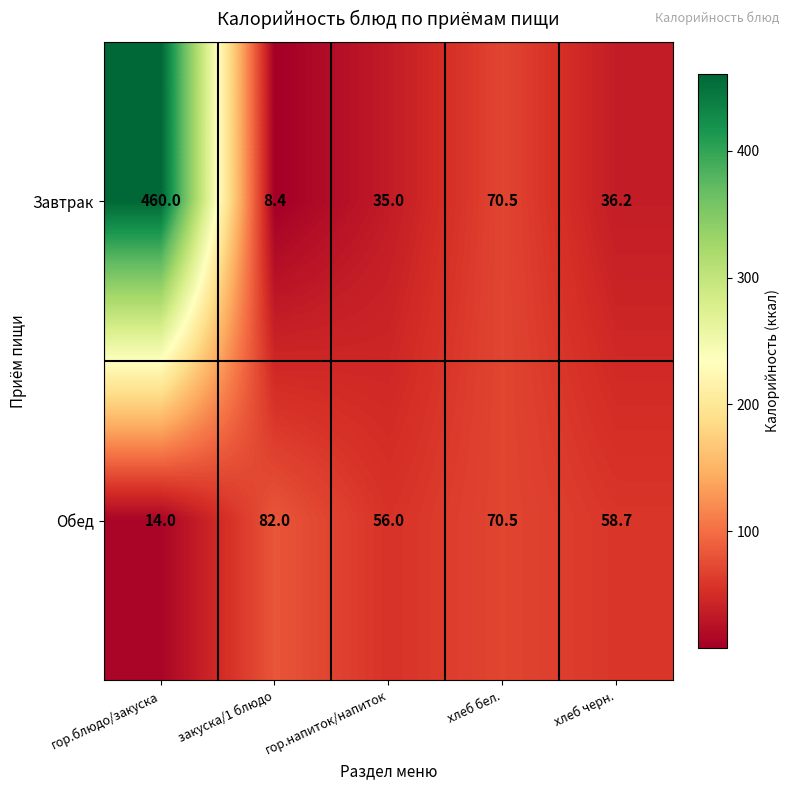

Reading right to left, what are all the values shown in this chart?

Завтрак: хлеб черн.=36.2	хлеб бел.=70.5	гор.напиток/напиток=35.0	закуска/1 блюдо=8.4	гор.блюдо/закуска=460.0
Обед: хлеб черн.=58.7	хлеб бел.=70.5	гор.напиток/напиток=56.0	закуска/1 блюдо=82.0	гор.блюдо/закуска=14.0